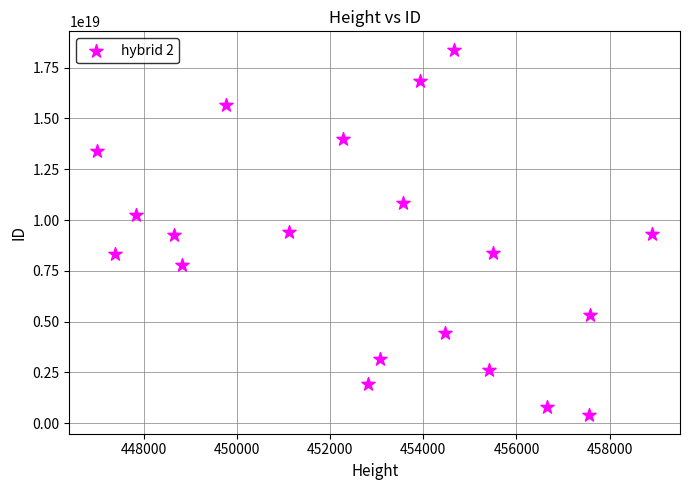

What is the range of X values (max minus min)?

11915